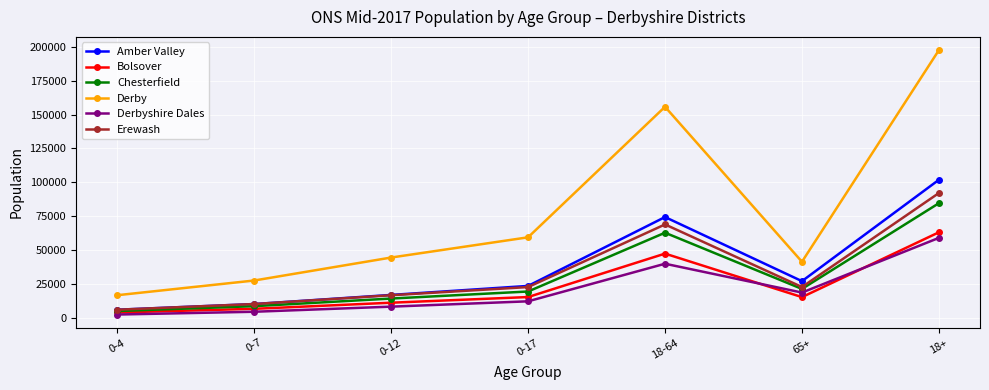

Which series changed the most between 0-12 and 18-64?

Derby